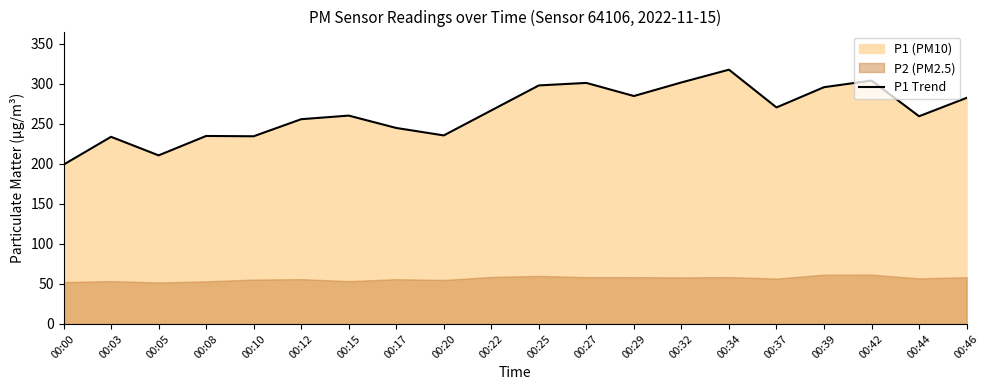

Where is the first local maximum?

00:03